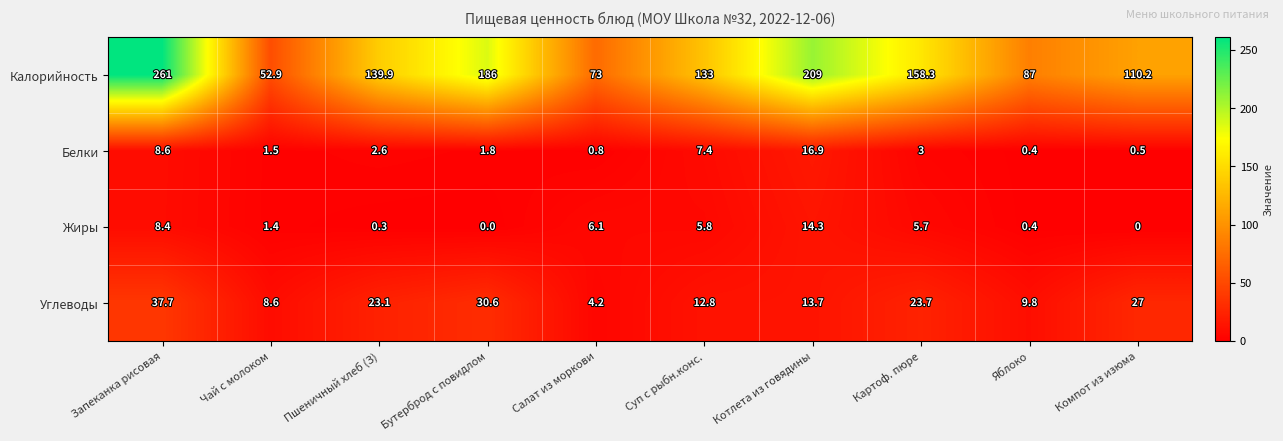

What is the average value of the Калорийность series?

141.0